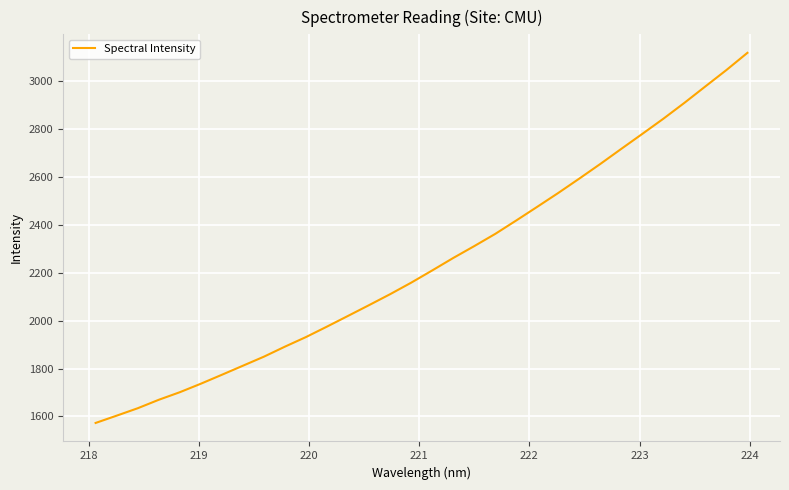

Is this an area chart (filled region under the line)?

No